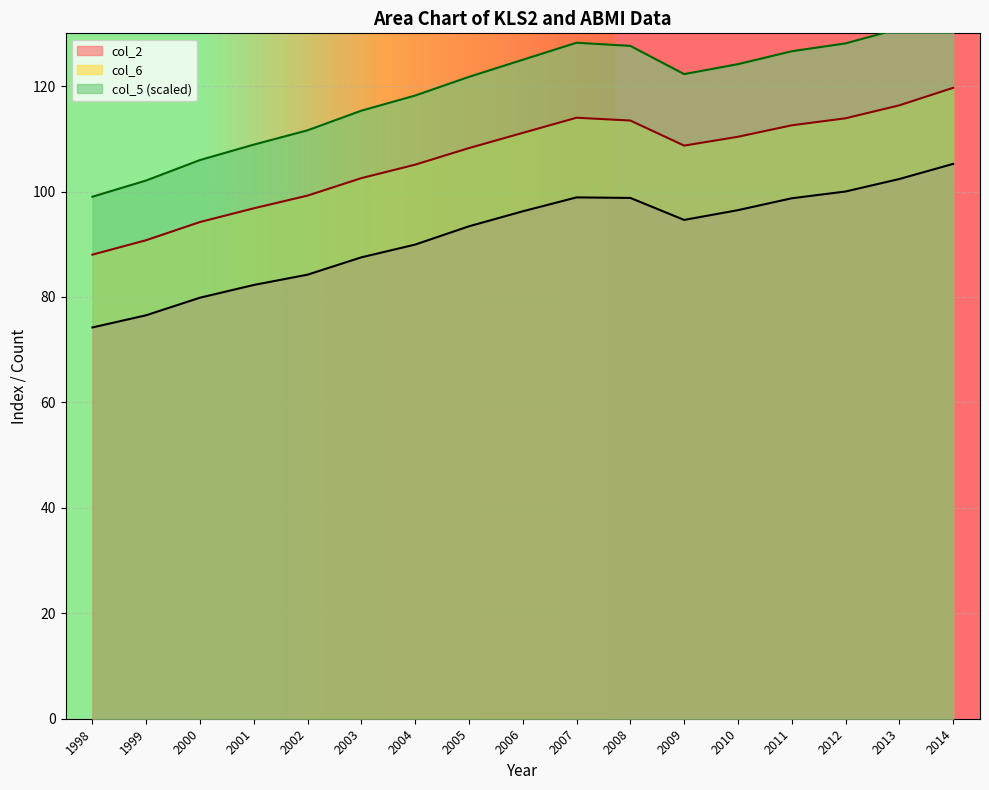

True or false: col_6 and col_5 intersect in this chart.

False